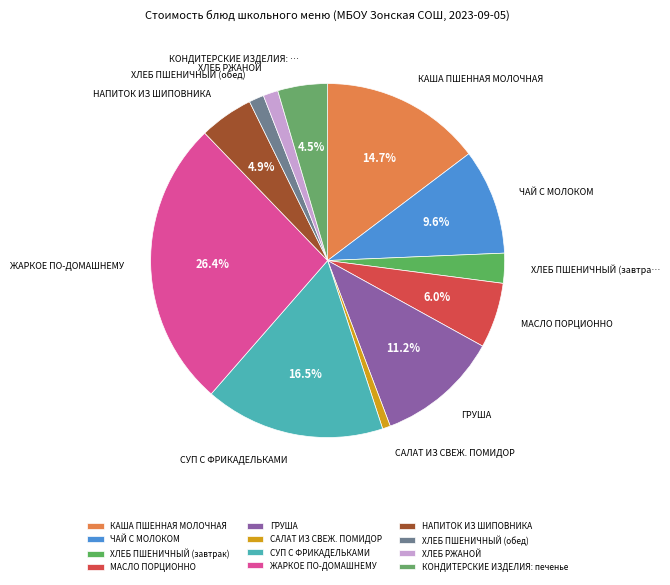

True or false: ХЛЕБ ПШЕНИЧНЫЙ (обед) accounts for 11% of the total.

False